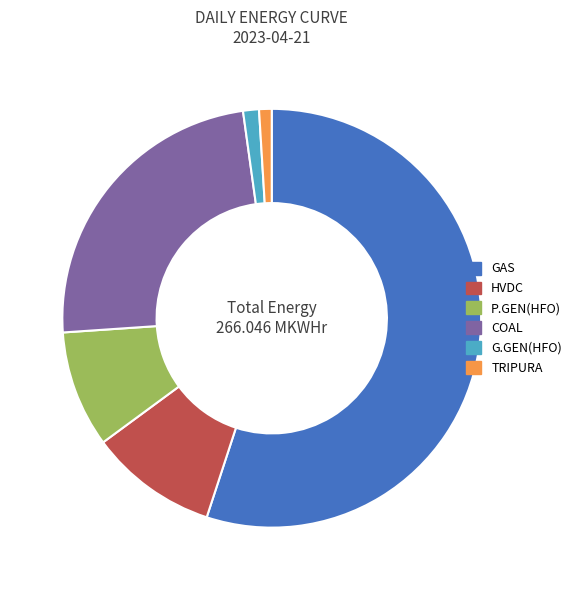

Which category accounts for the majority?

GAS